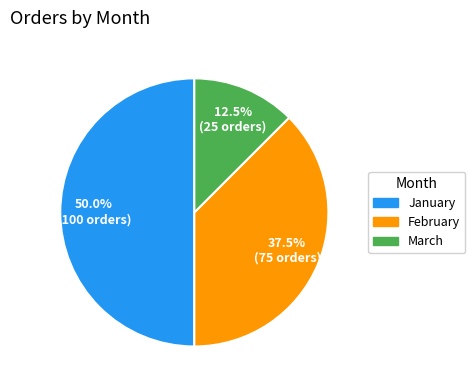

Rank the categories by value from highest to lowest.

January, February, March